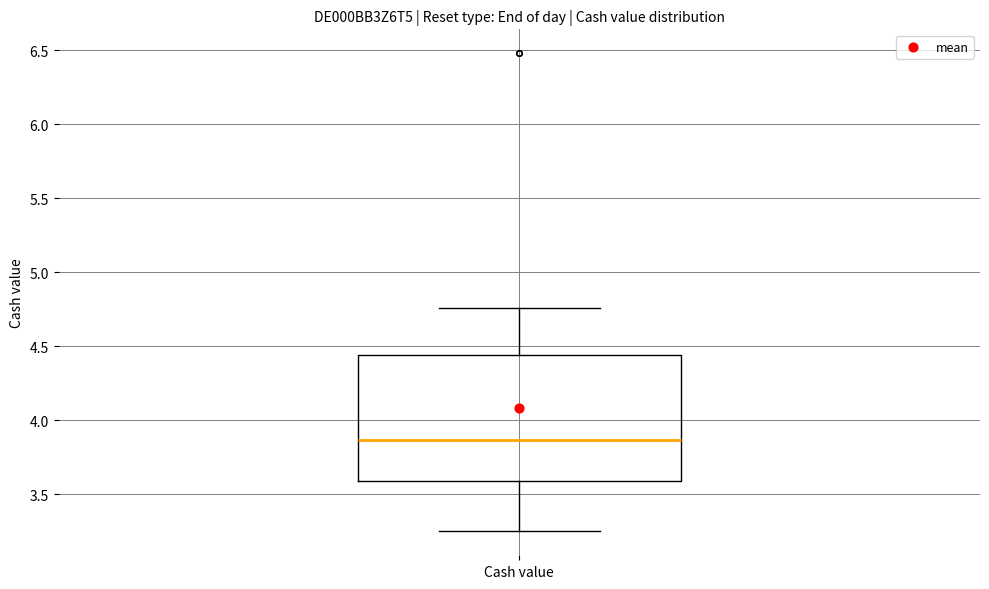

Transcribe this box plot: give where the median line is, the range the box spans, and where the two whiskers end, as read against the y-axis. The values are not printed on the chart, so give them approximately, as read against the axis.

median 3.85, box 3.60 to 4.45, whiskers 3.25 to 4.75